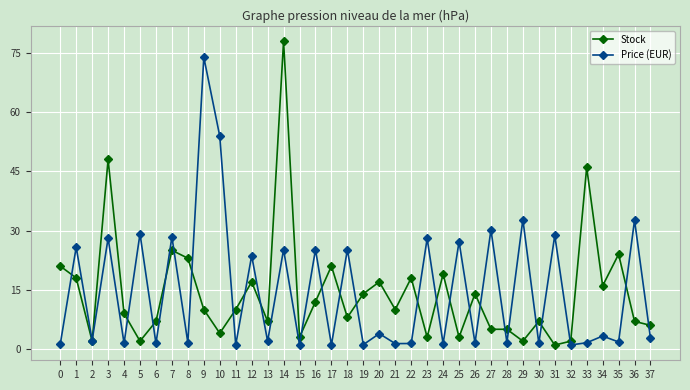

Is it true that Stock equals 3.8 at 30?

False